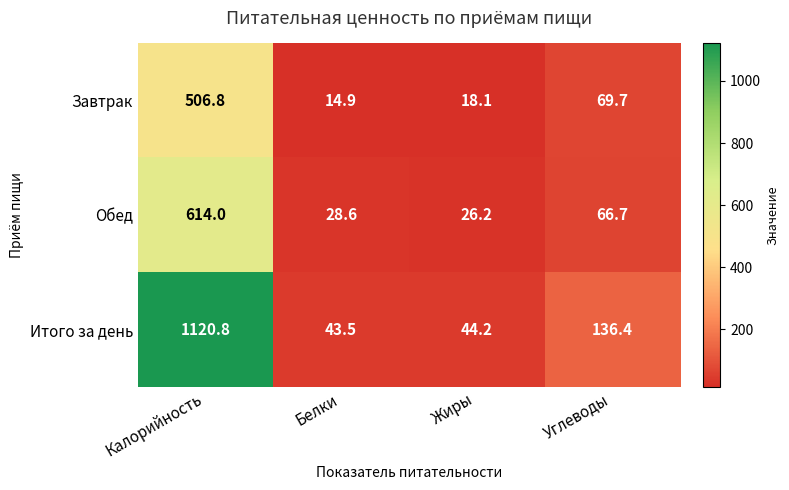

List the series in order of their peak value, lowest first.

Завтрак, Обед, Итого за день